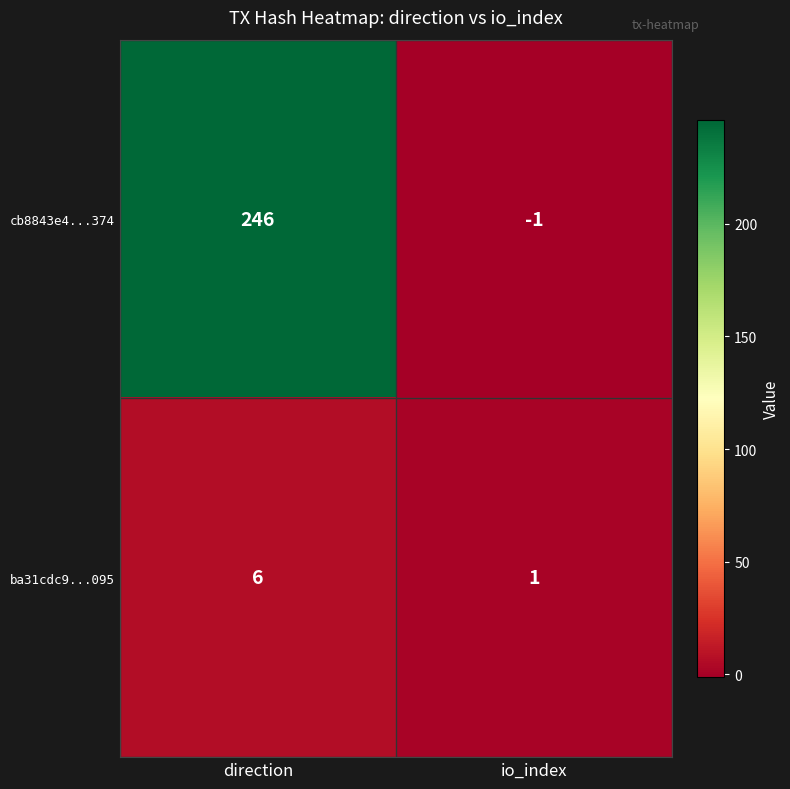

Which series changed the most between direction and io_index?

cb8843e4...374